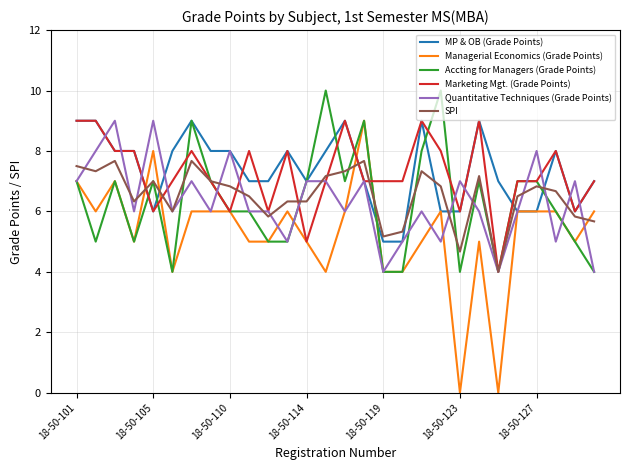

What is the difference between the second highest and minimum values in the SPI series?

3.7